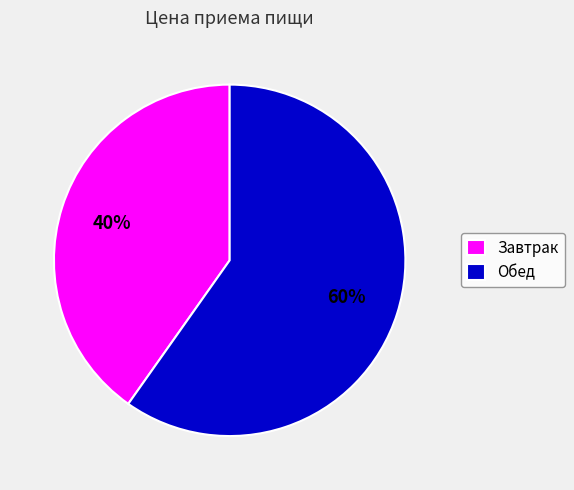

Which slice is the smallest?

Завтрак